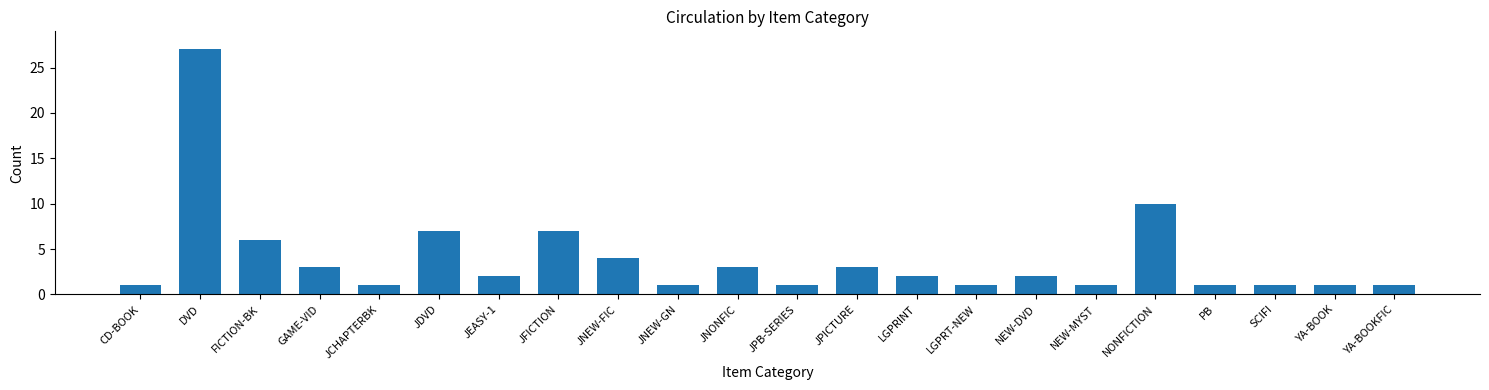

Reading left to right, what are all the values shown in this chart?

CD-BOOK=1	DVD=27	FICTION-BK=6	GAME-VID=3	JCHAPTERBK=1	JDVD=7	JEASY-1=2	JFICTION=7	JNEW-FIC=4	JNEW-GN=1	JNONFIC=3	JPB-SERIES=1	JPICTURE=3	LGPRINT=2	LGPRT-NEW=1	NEW-DVD=2	NEW-MYST=1	NONFICTION=10	PB=1	SCIFI=1	YA-BOOK=1	YA-BOOKFIC=1